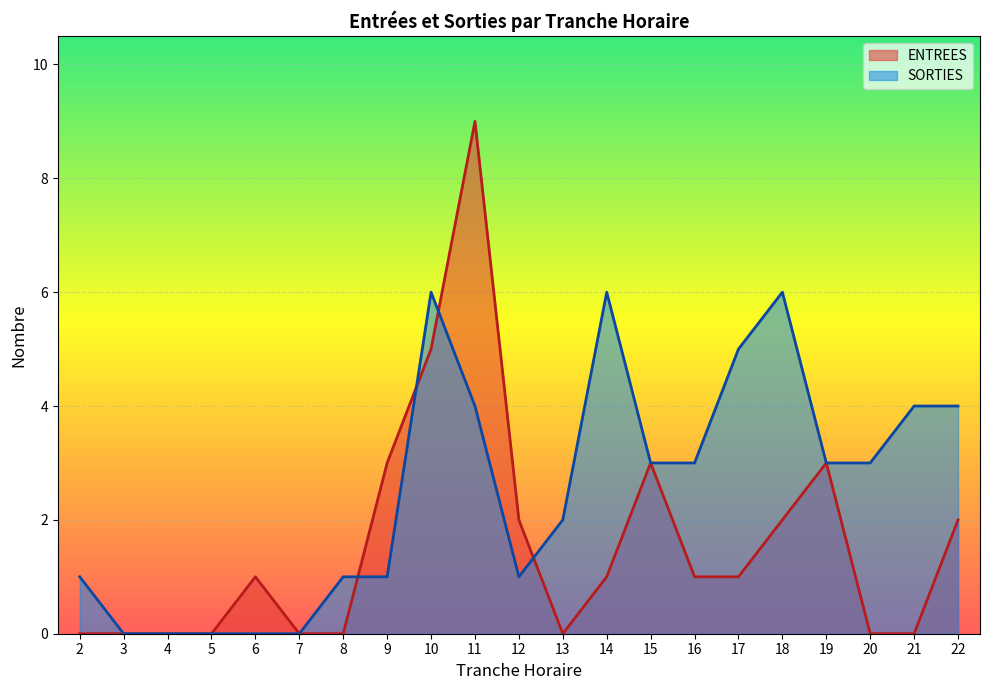

How many lines are shown in the chart?

2